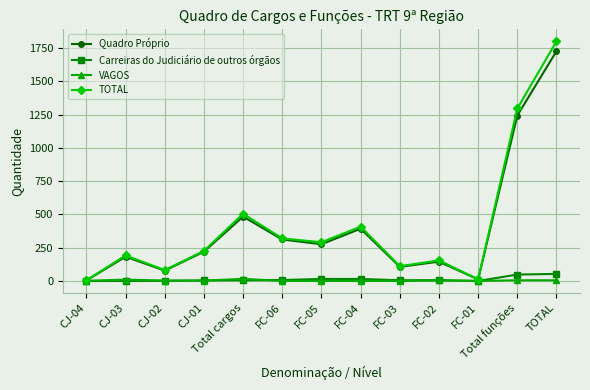

Between CJ-03 and Total funções, which series saw the biggest shift?

TOTAL